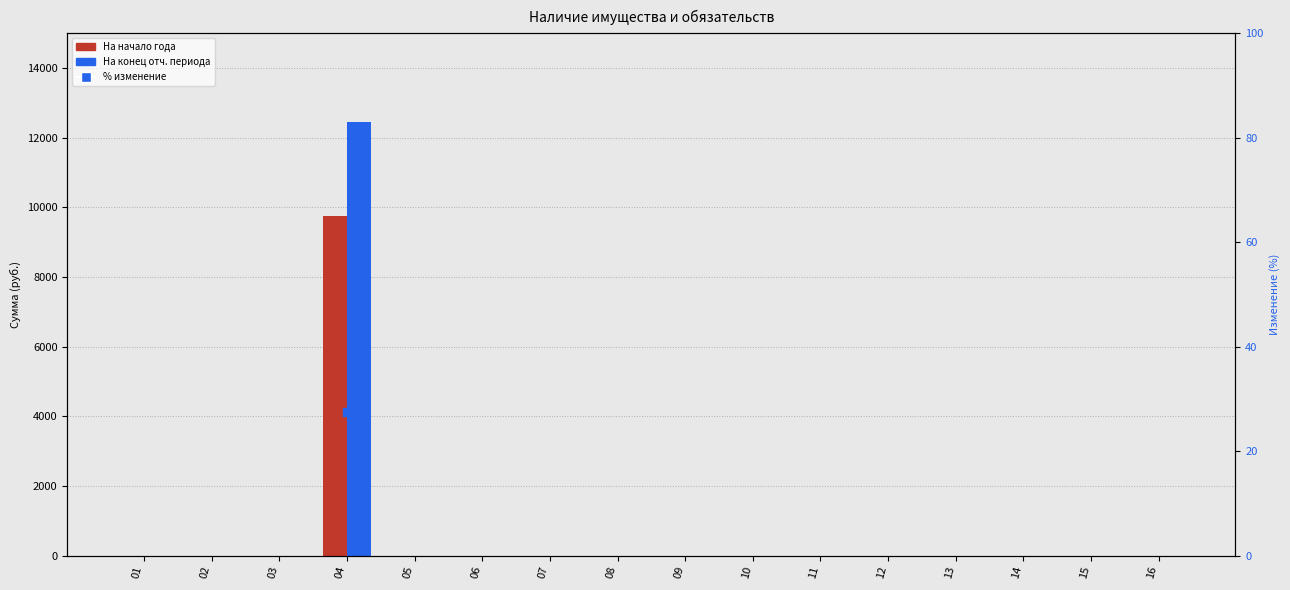

At how many categories does at least one series exceed 5365?

1